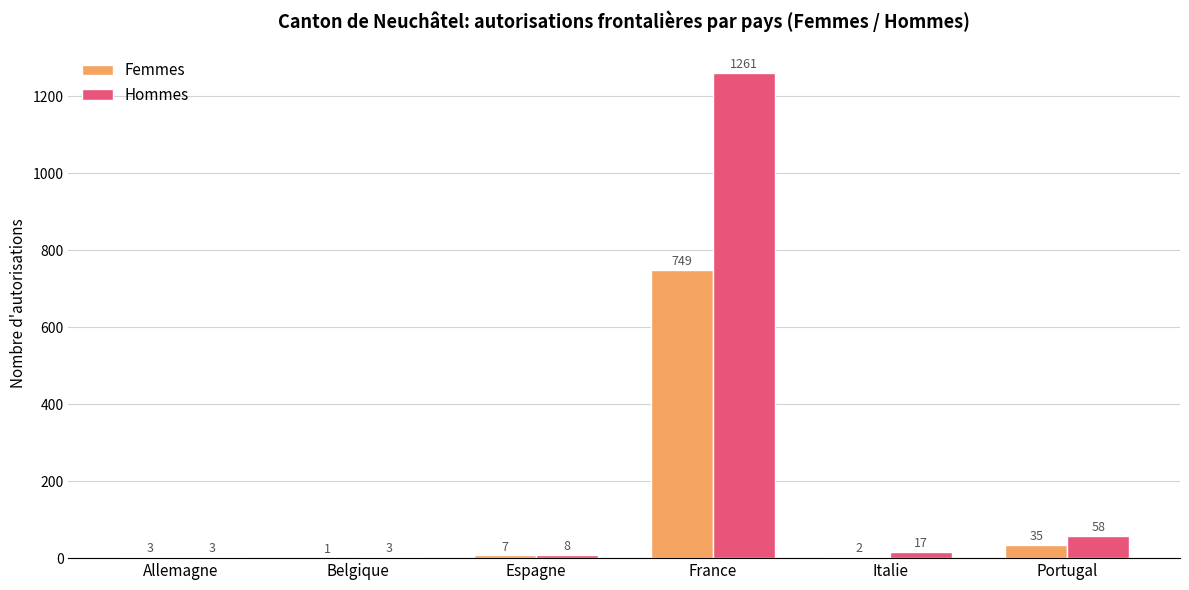

What is the total value across all series at Italie?

19